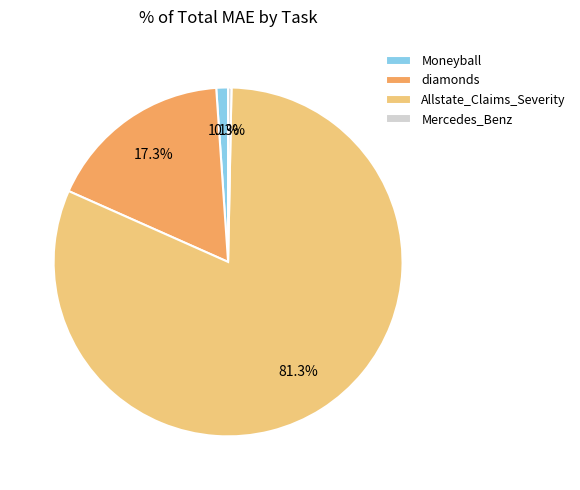

How many slices are in this pie chart?

4